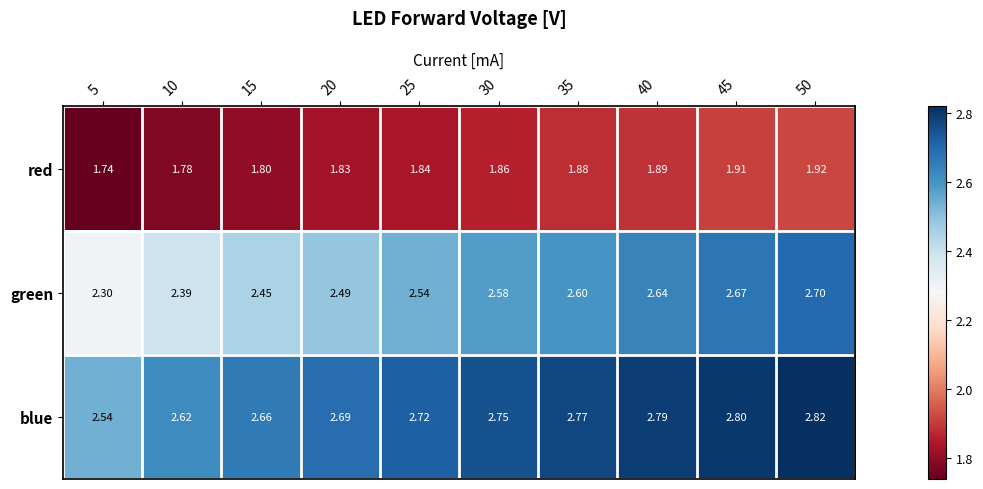

Rank the series by their average value, from highest to lowest.

blue, green, red